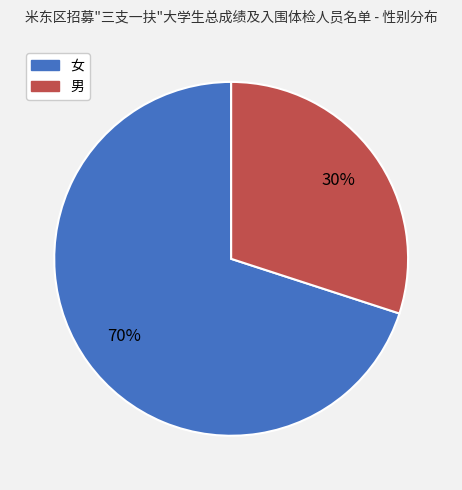

To the nearest percent, what is the difference between the largest and smallest slice percentages?

40%